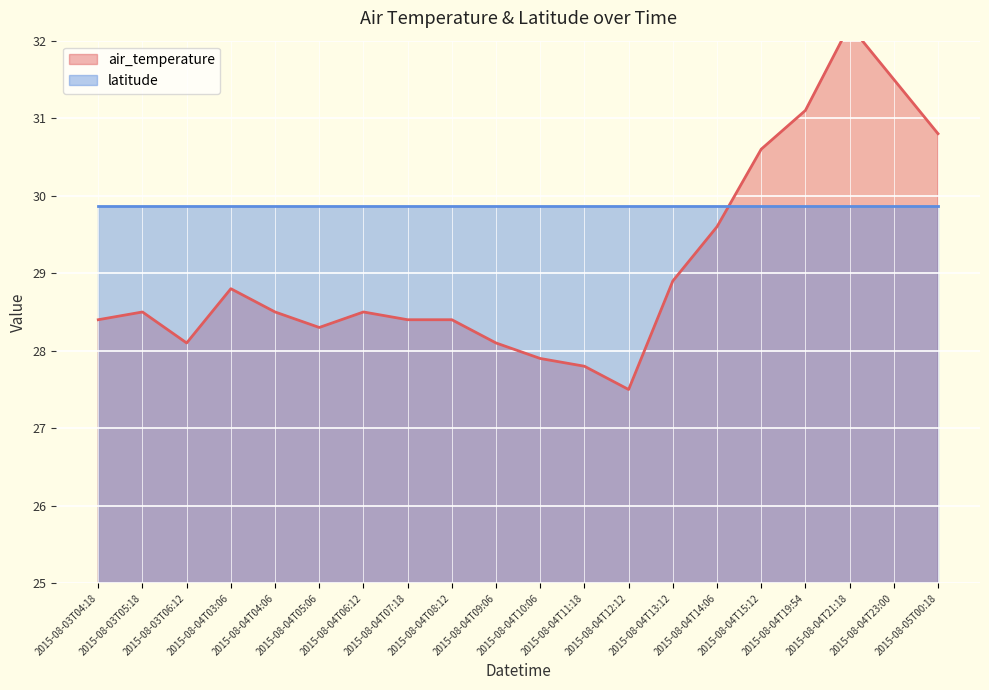

At which category does the data reach its first local peak?

2015-08-03T05:18